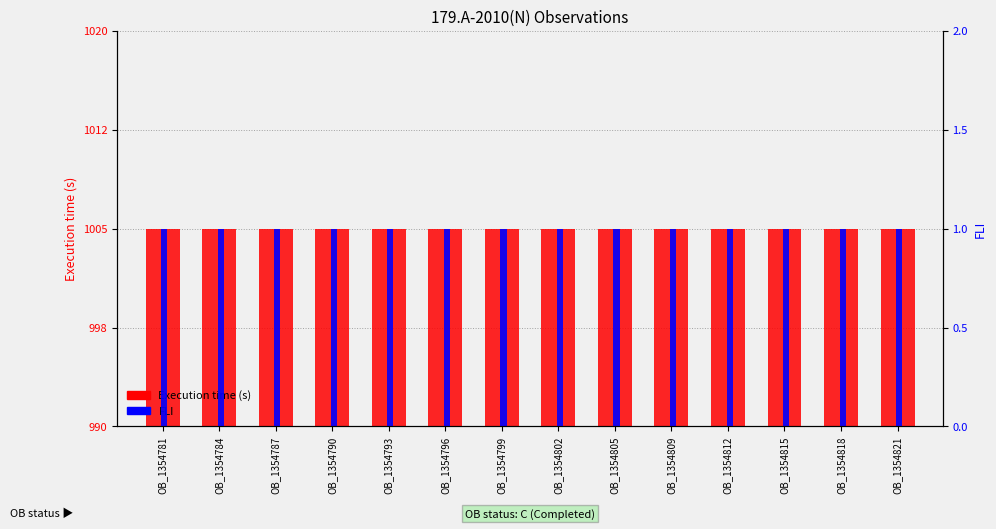

List the series in order of their overall mean, lowest first.

FLI, Execution time (s)